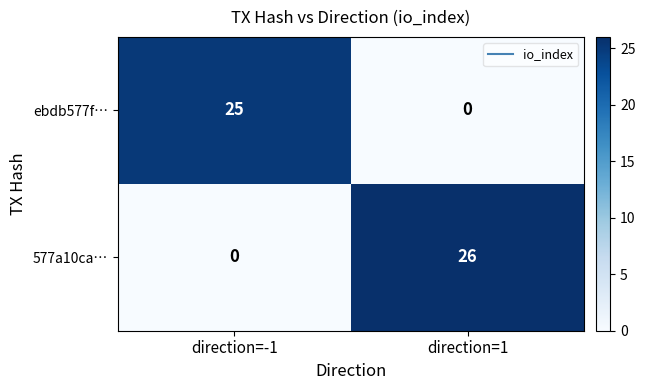

At direction=1, list the series in order from largest to smallest.

577a10ca…, ebdb577f…